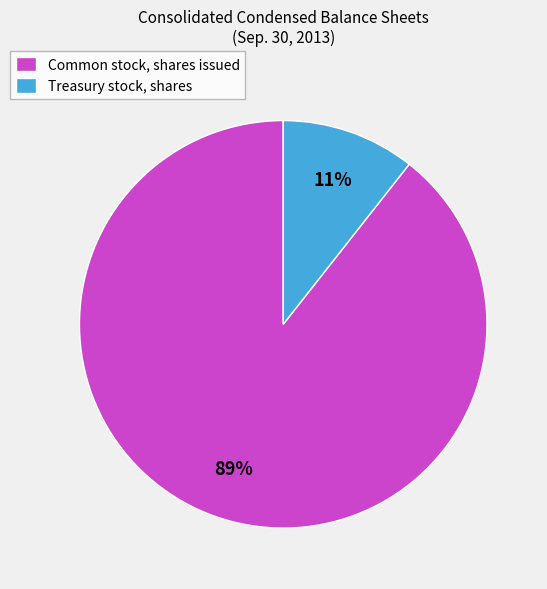

The Common stock, shares issued slice represents 97% of the pie. True or false?

False